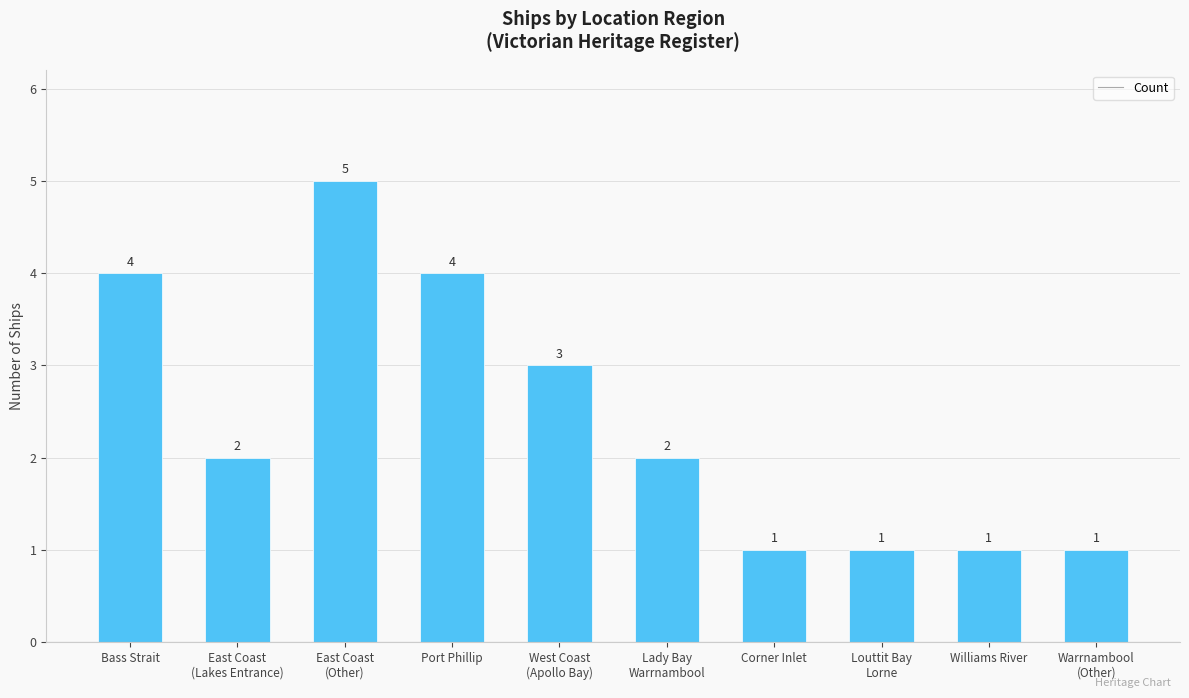

At which label is the value closest to 3?

West Coast
(Apollo Bay)